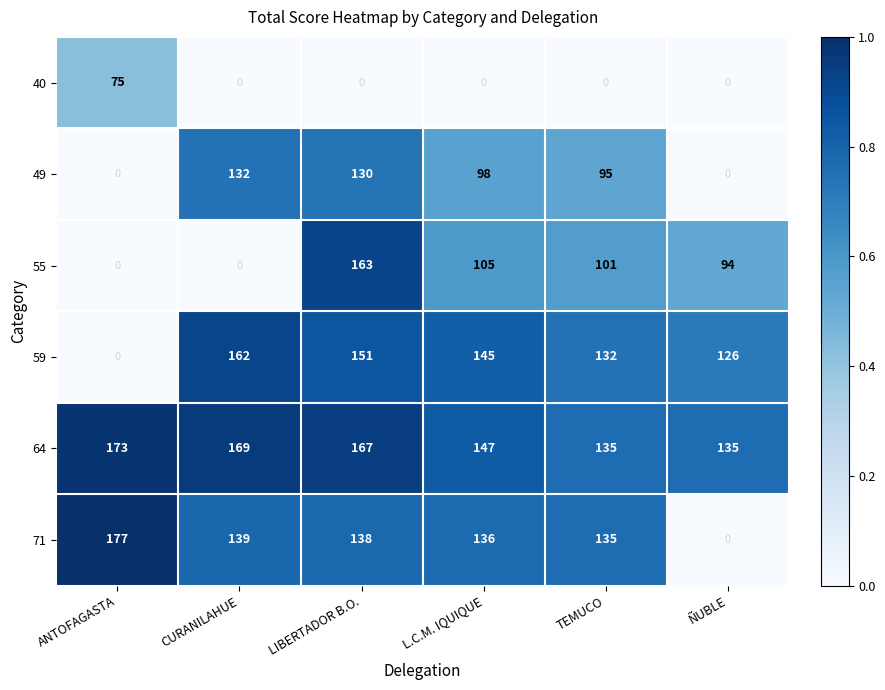

How many series are shown in this chart?

6